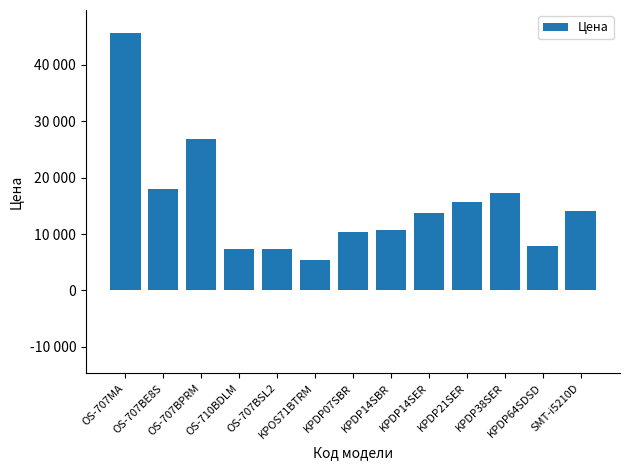

What is the value of the 9th bar from the left?

13760